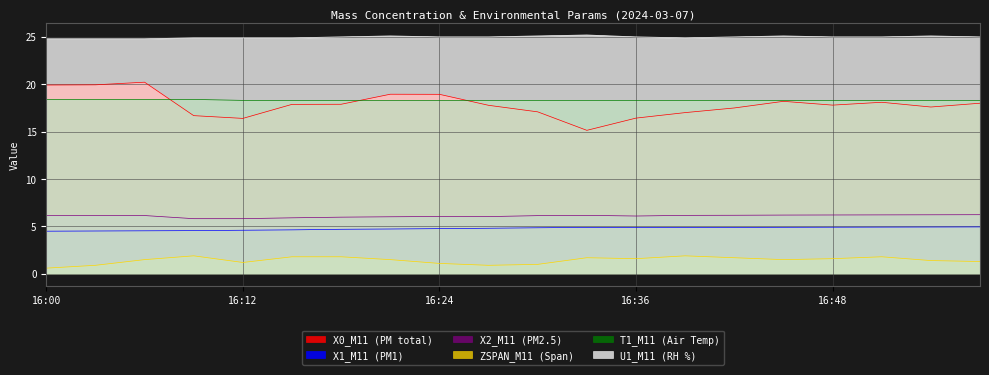

True or false: ZSPAN_M11 (Span) has a value of 1.1 at 16:24.

True